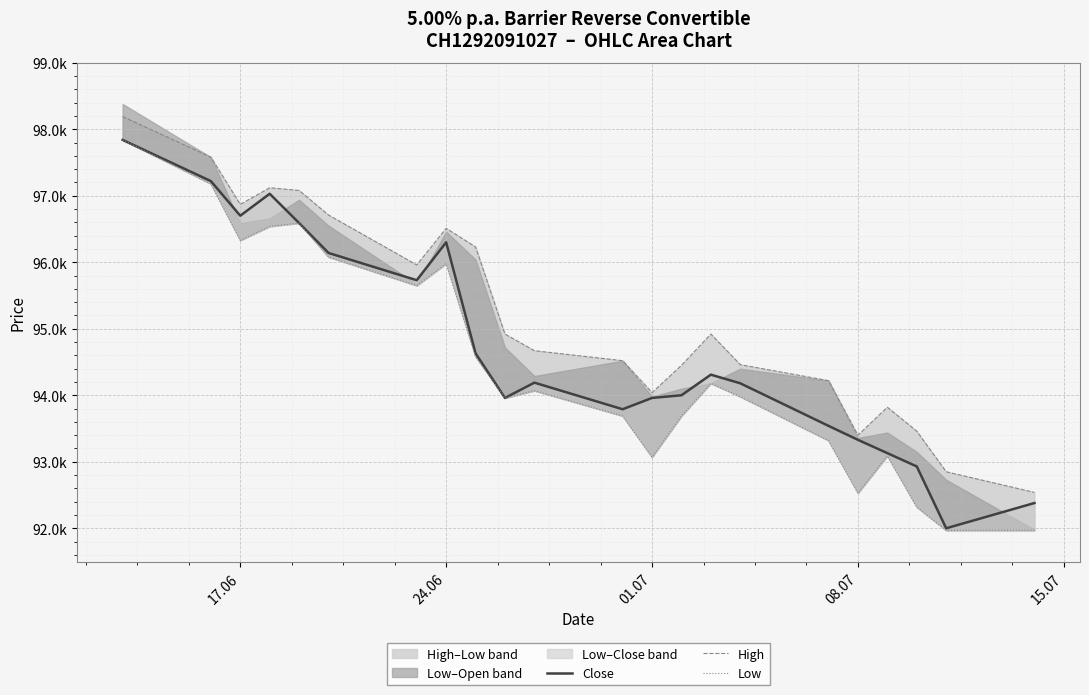

True or false: Low and Close cross at least once.

False